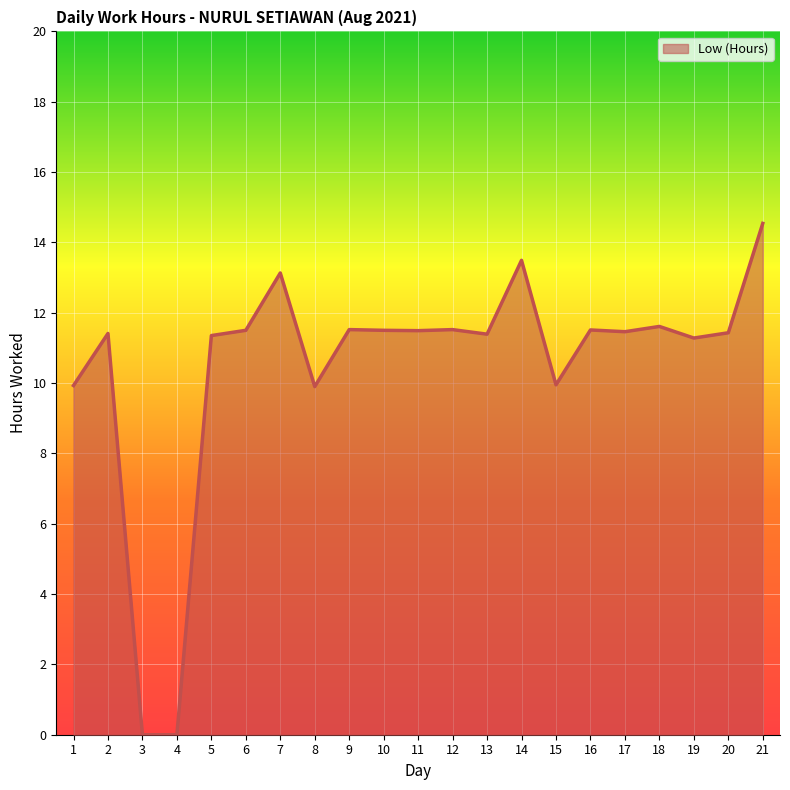

What is the greatest value displayed?

14.5